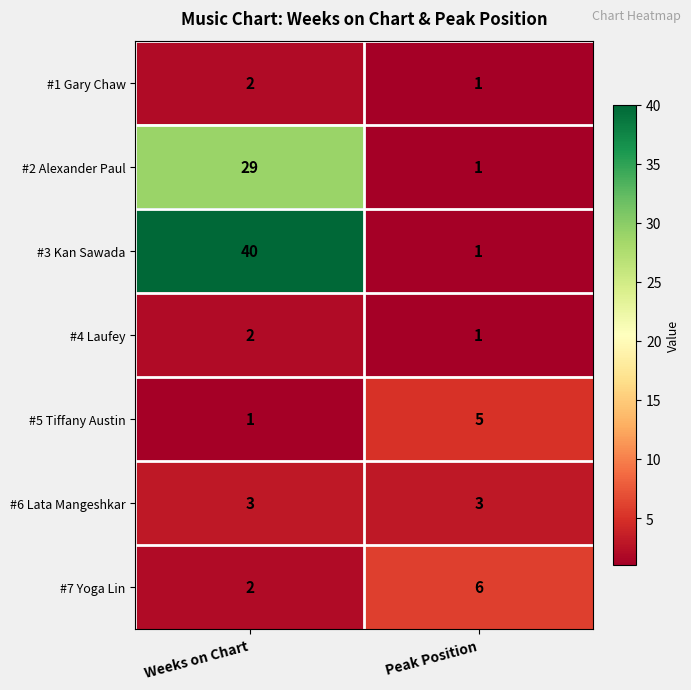

Which series has the largest total across all categories?

#3 Kan Sawada